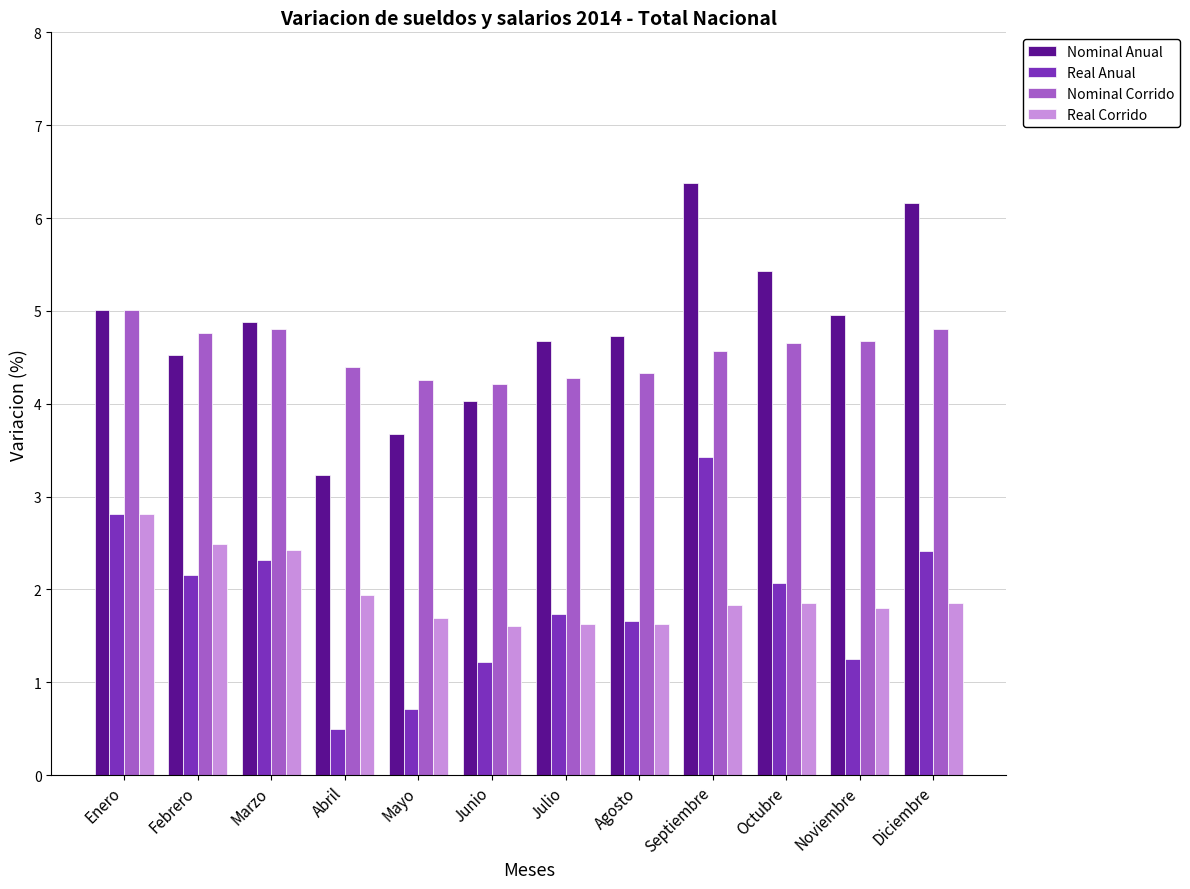

Is the value of Nominal Anual at Julio greater than the value of Nominal Corrido at Abril?

Yes